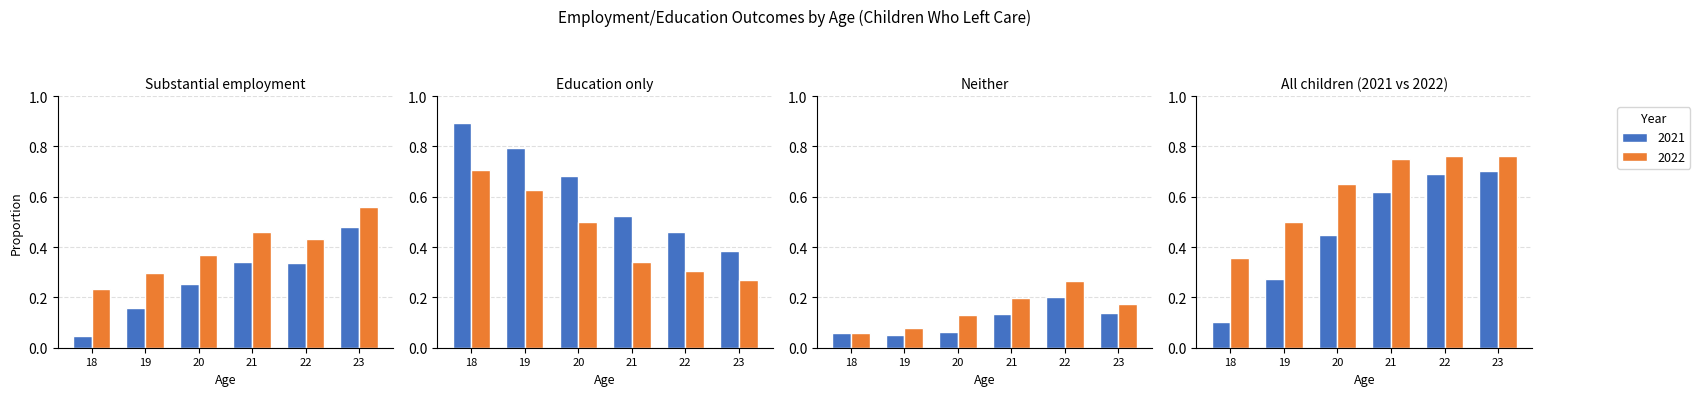

List the labels in order of Children left care (2022 %) value, largest first.

23, 21, 22, 20, 19, 18